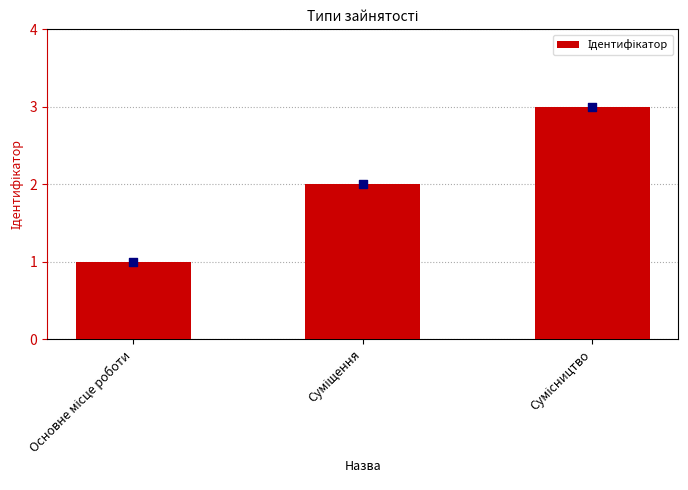

Between Сумісництво and Основне місце роботи, which is larger?

Сумісництво